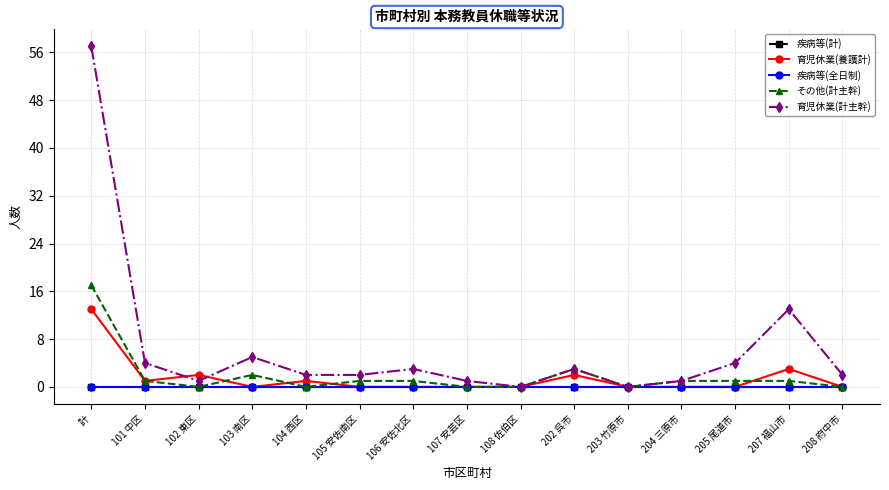

Rank the series at 105 安佐南区 from lowest to highest value.

疾病等(計), 育児休業(養護計), 疾病等(全日制), その他(計主幹), 育児休業(計主幹)